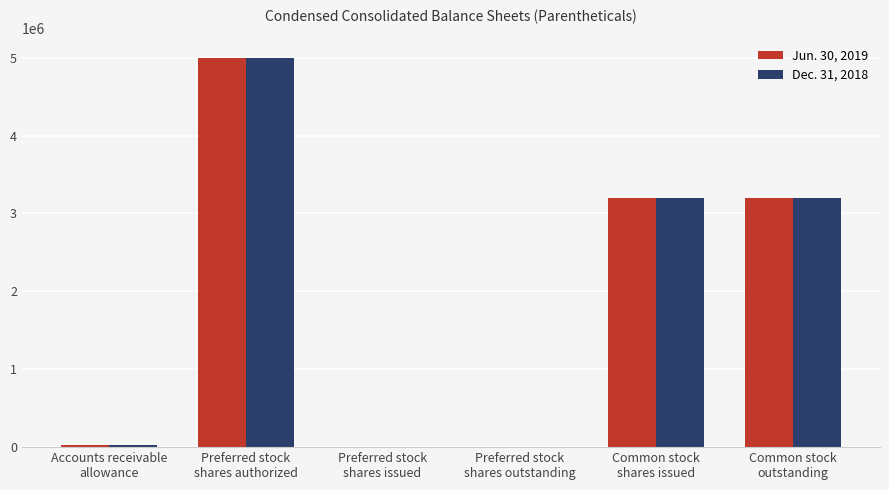

Reading right to left, transcribe all the data shown in this chart.

Jun. 30, 2019: 3200000	3200000	4000	4000	5000000	28442
Dec. 31, 2018: 3200000	3200000	4000	4000	5000000	28442